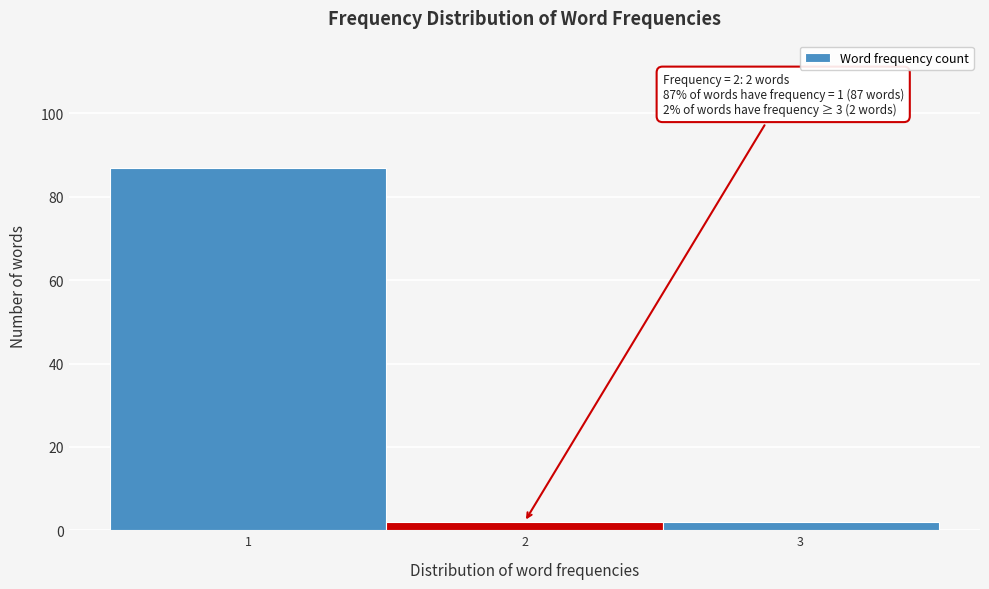

Over which range of the x-axis is the bar tallest?

0.5 to 1.5